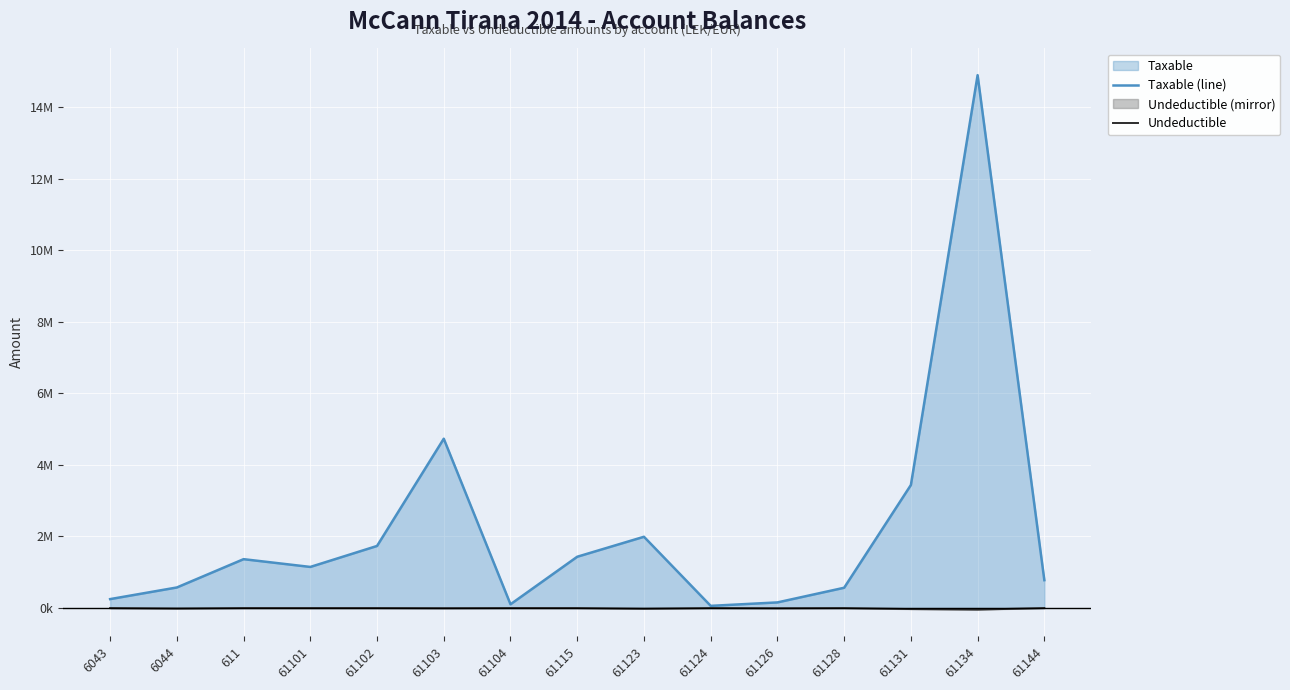

Reading left to right, what are all the values shown in this chart?

Taxable (line): 250227.1	575296.9	1366068.5	1149043.7	1735151.5	4731146.9	105900.0	1433753.2	1991862.2	61813.2	157990.0	567460.5	3437988.5	14887859.8	779642.1
Undeductible: 0.0	-12822.0	0.0	0.0	0.0	-3920.0	0.0	-250.0	-18500.0	0.0	-5100.0	0.0	-28000.0	-43299.0	0.0